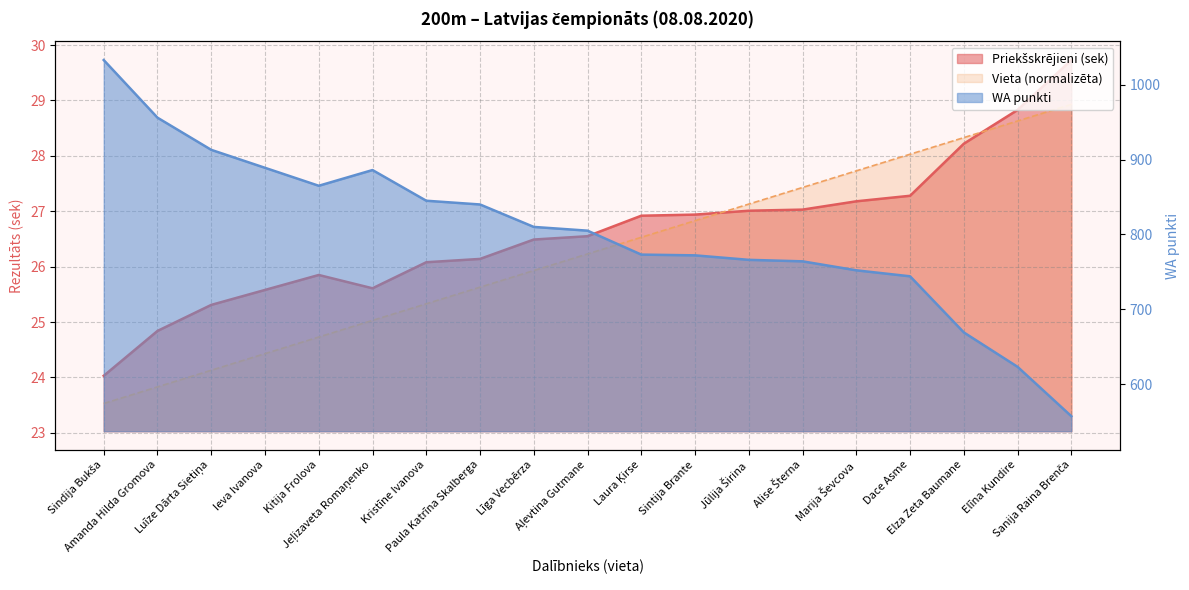

What is the value of the Priekšskrējieni point at the 2nd from the left?

24.8